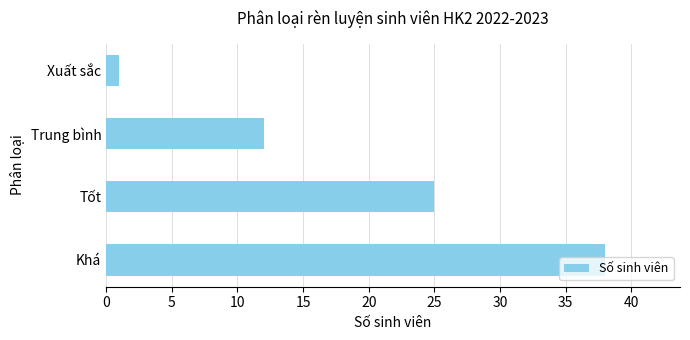

How many bars are there in total?

4